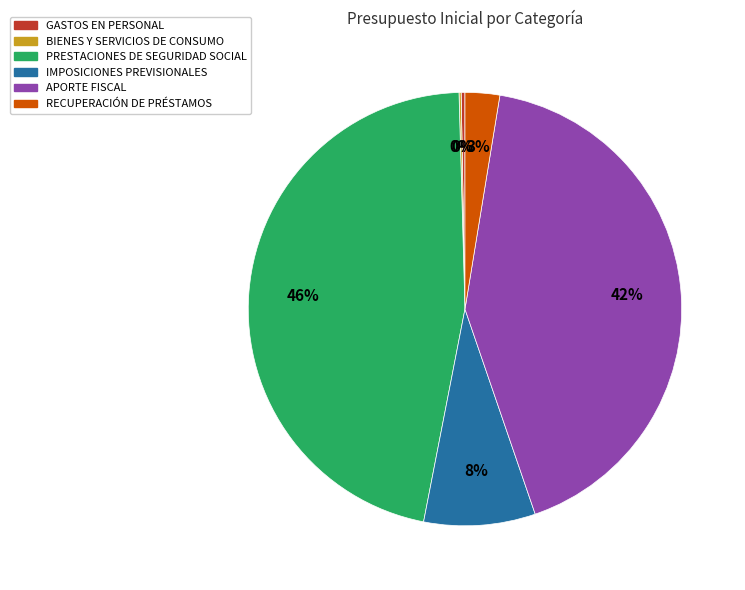

Which has a higher value, PRESTACIONES DE SEGURIDAD SOCIAL or IMPOSICIONES PREVISIONALES?

PRESTACIONES DE SEGURIDAD SOCIAL